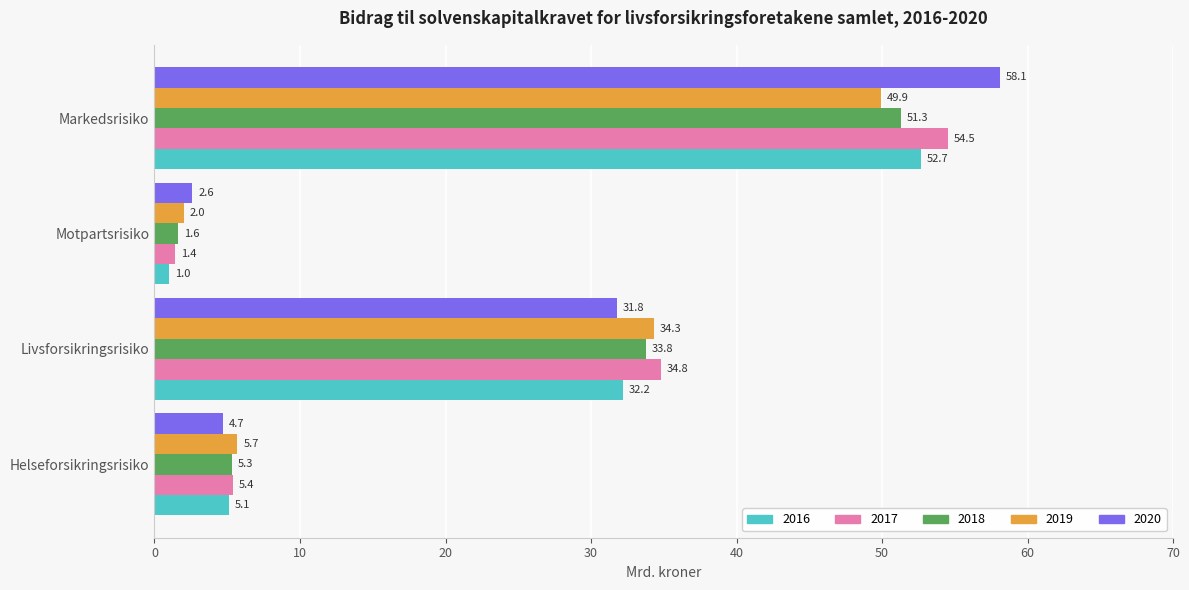

List the labels in order of 2016 value, largest first.

Markedsrisiko, Livsforsikringsrisiko, Helseforsikringsrisiko, Motpartsrisiko